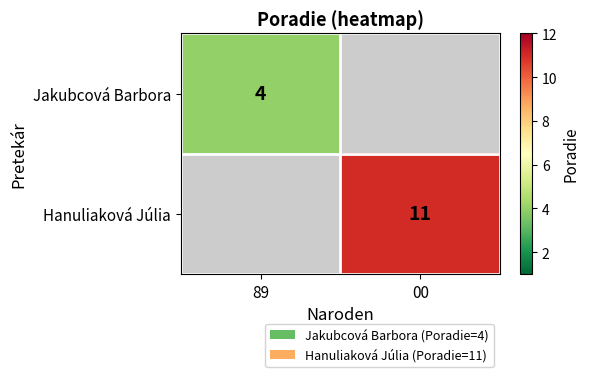

The value of Jakubcová Barbora at 89 is 2. True or false?

False